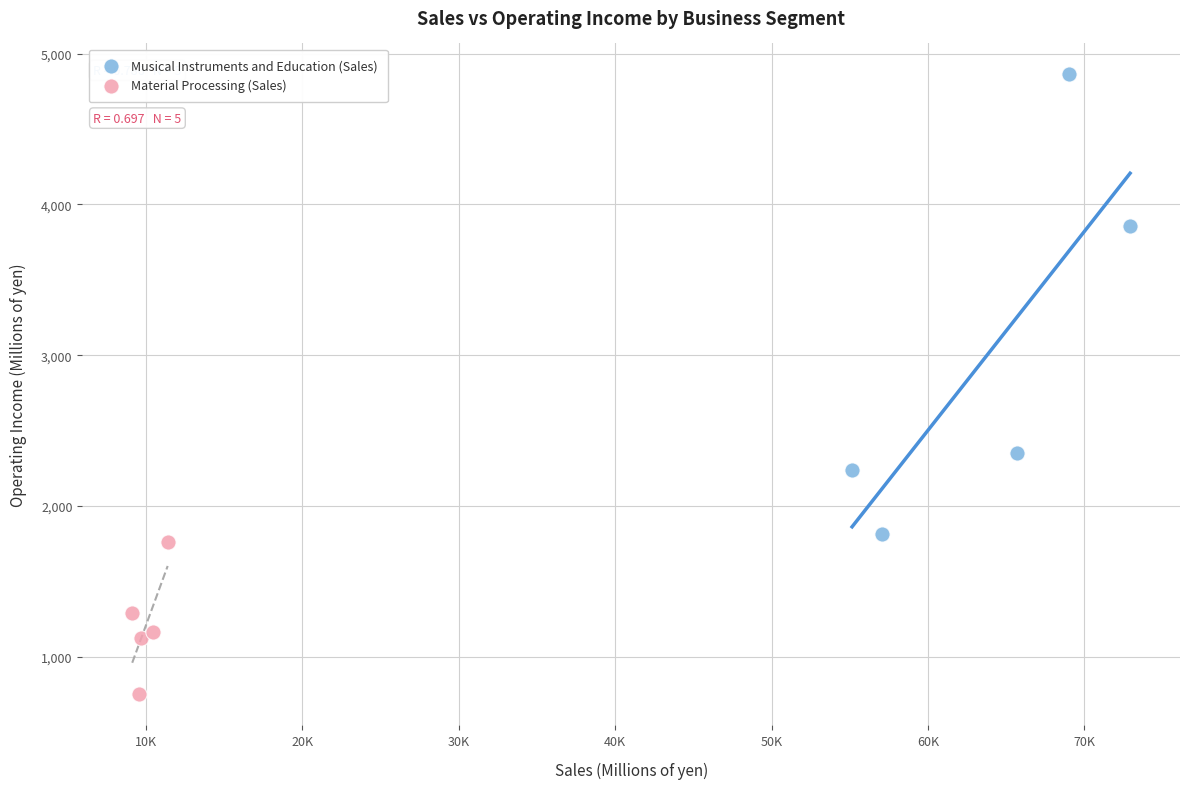

Which series reaches the minimum Y coordinate?

Material Processing (Sales)